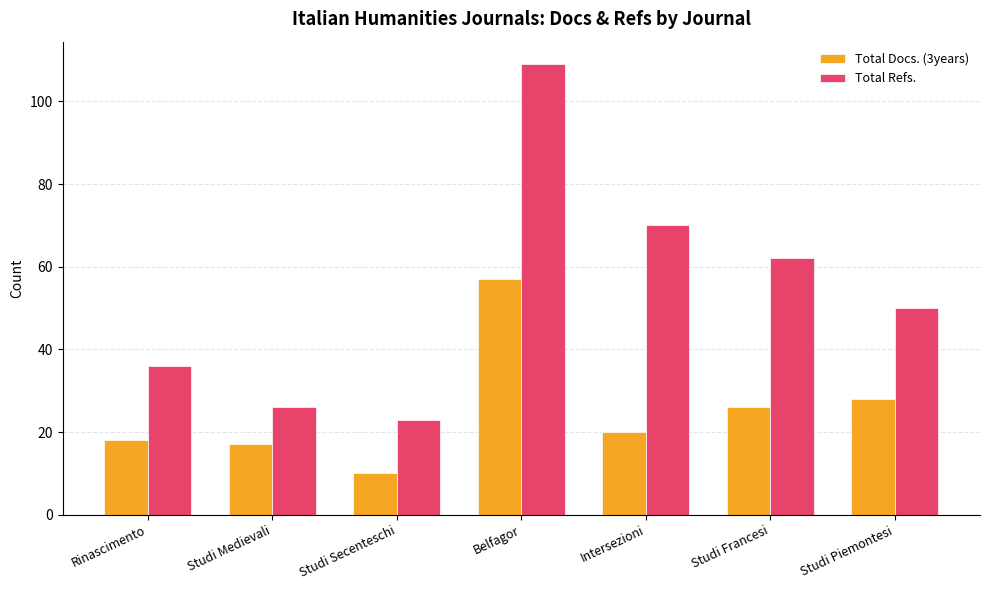

How many bars are there in each group?

2